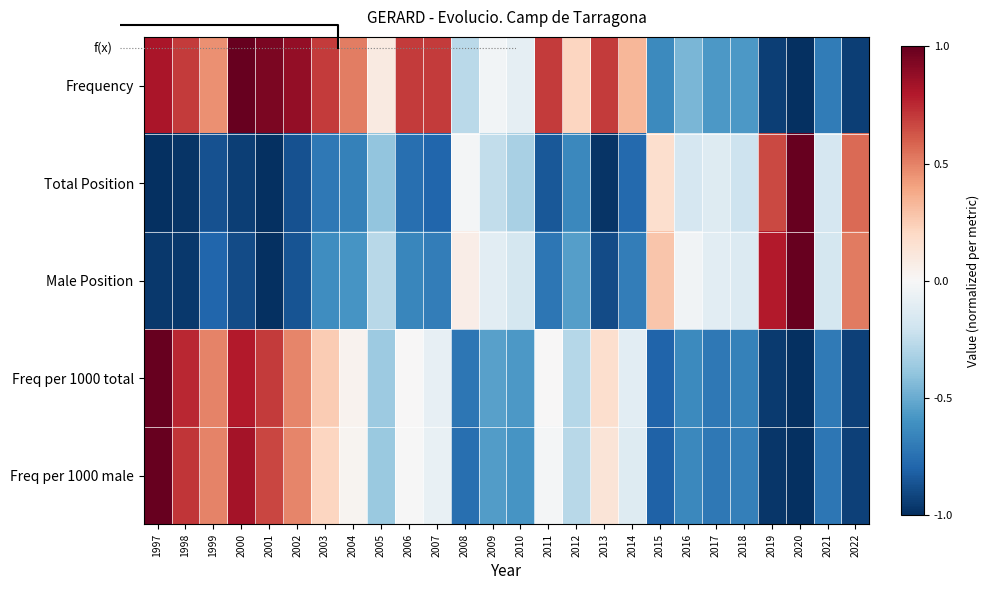

The Total Position series shows 1.0 at 2020. True or false?

True